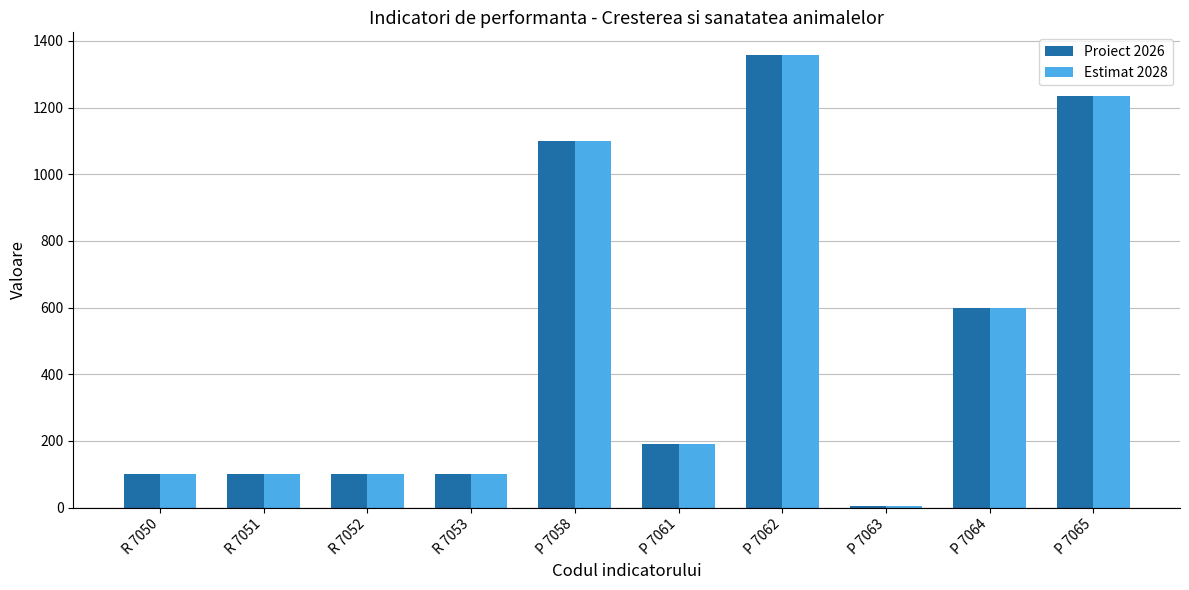

At how many categories does at least one series exceed 1132?

2